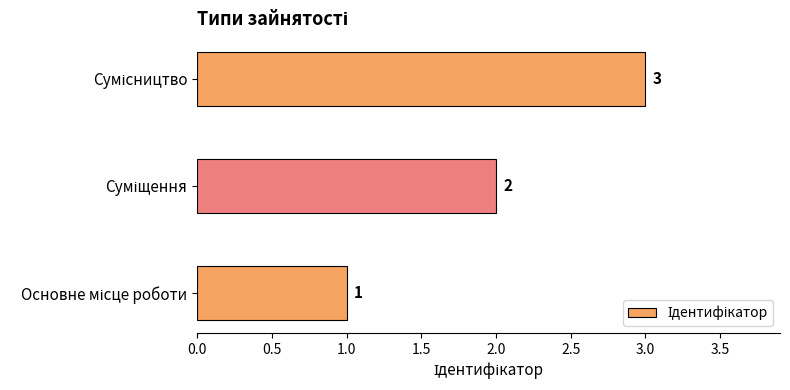

What is the maximum value shown in the chart?

3